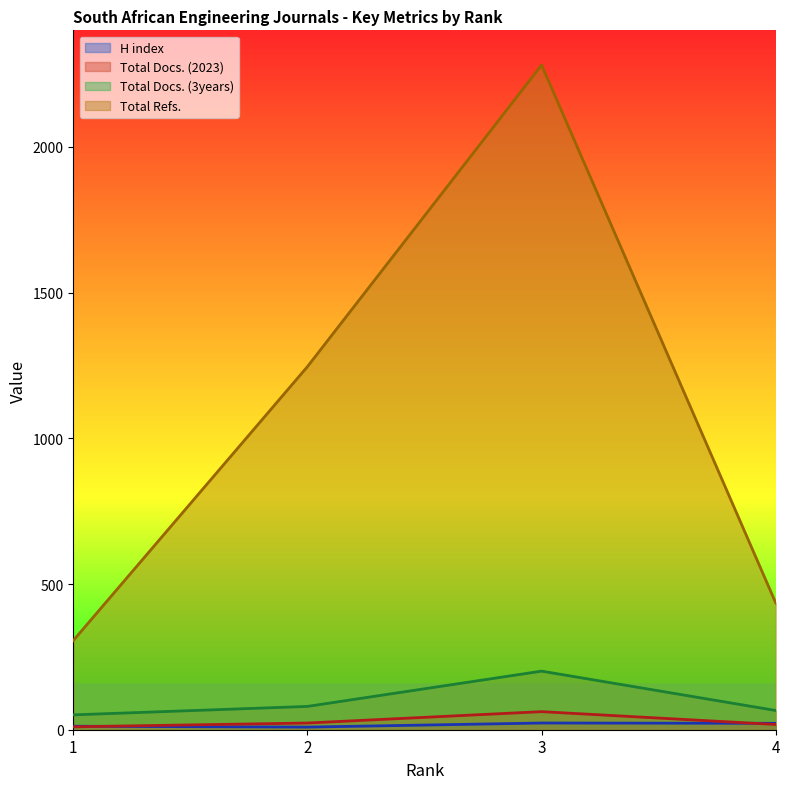

What is the maximum value for Total Docs. (2023)?

62